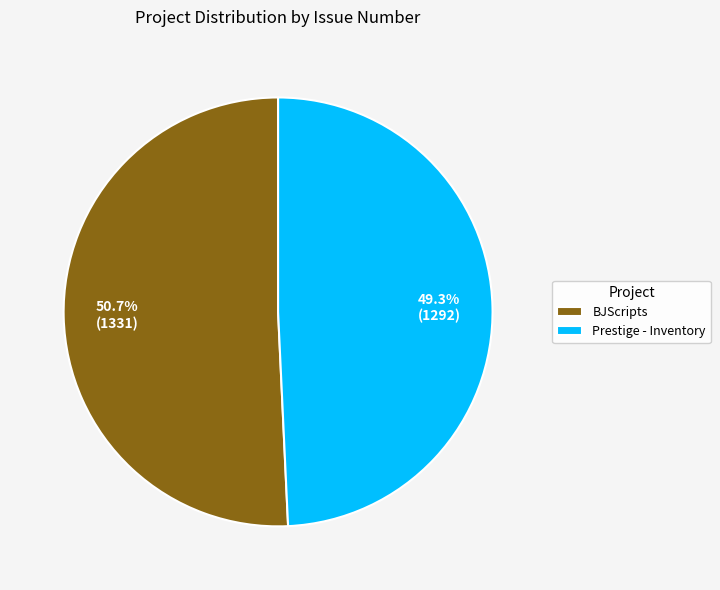

To the nearest percent, what portion does BJScripts represent?

51%